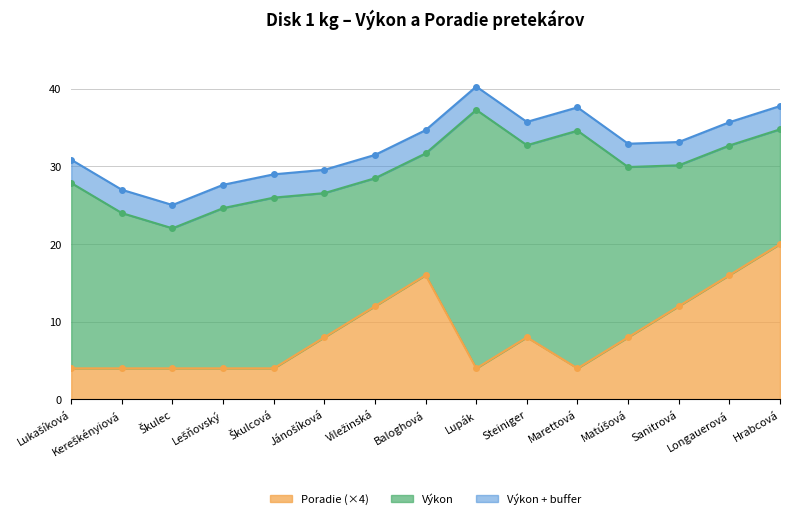

How many data points are less than 8?

7